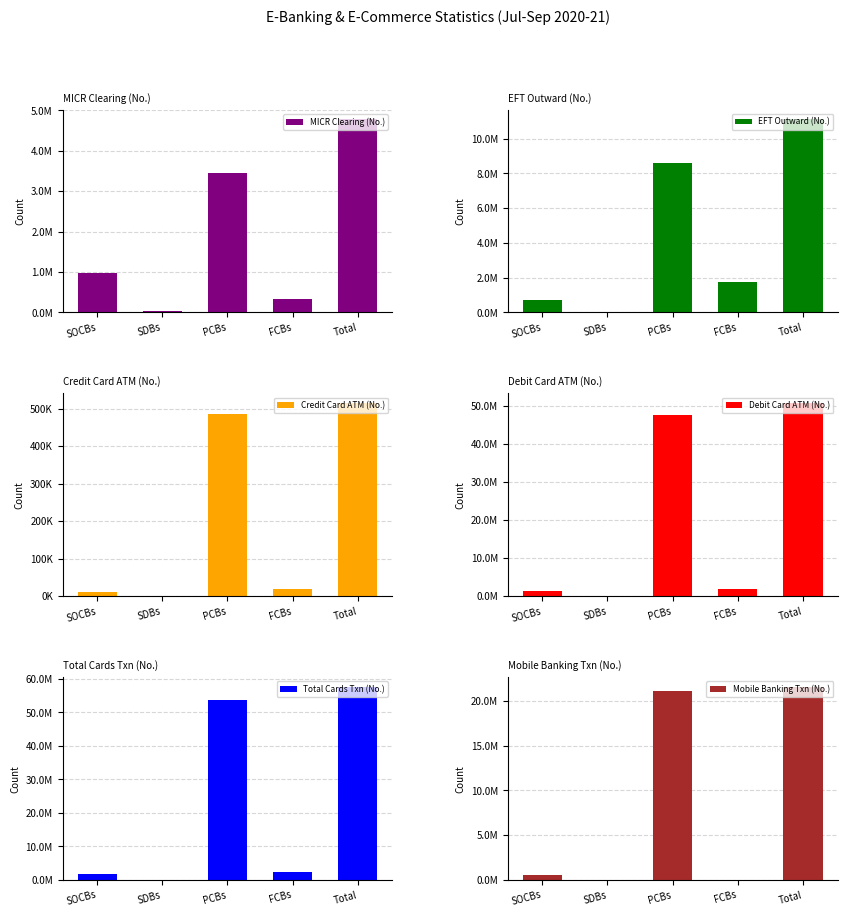

Reading left to right, transcribe all the data shown in this chart.

MICR Clearing (No.): 979776	37266	3440528	319297	4776867
EFT Outward (No.): 728484	3691	8600974	1773413	11106562
Credit Card ATM (No.): 11438	0	484622	18805	514865
Debit Card ATM (No.): 1269854	16679	47636254	1784606	50707393
Total Cards Txn (No.): 1580072	17572	53734976	2319039	57651659
Mobile Banking Txn (No.): 495086	0	21097146	0	21592232